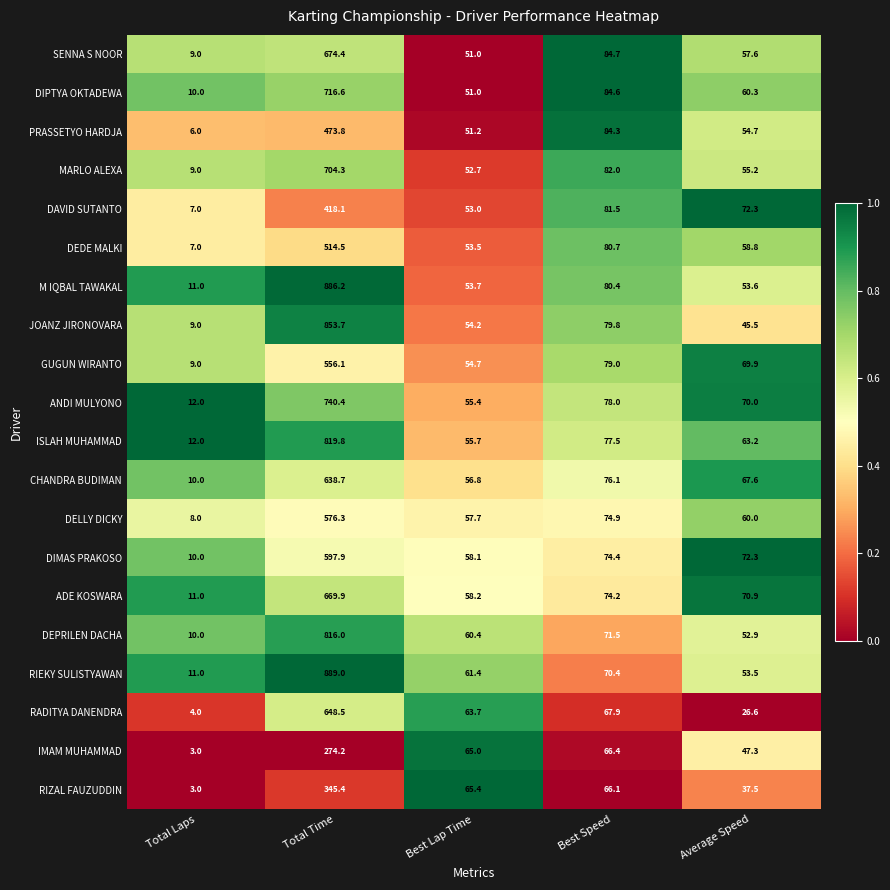

Read the DEPRILEN DACHA value at Average Speed.

52.9